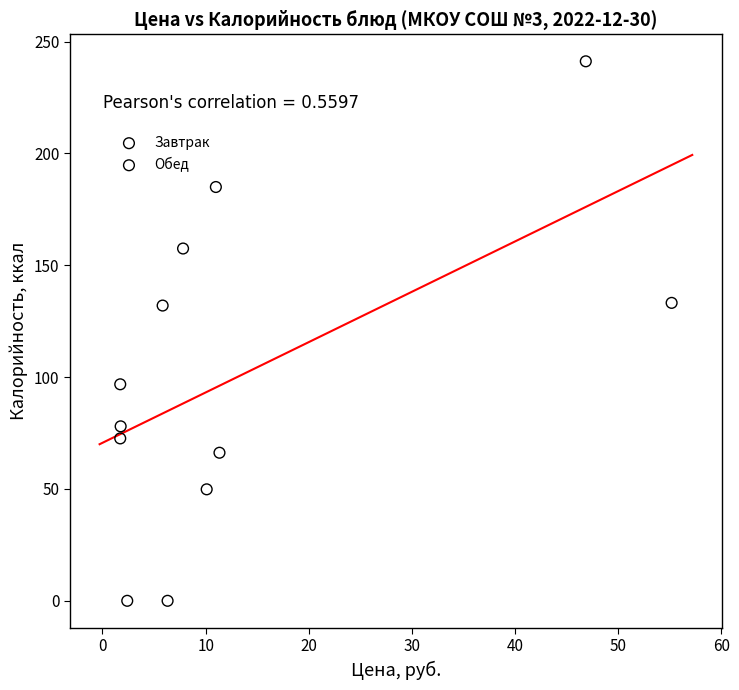

Which series has the largest Y range (max minus min)?

Завтрак